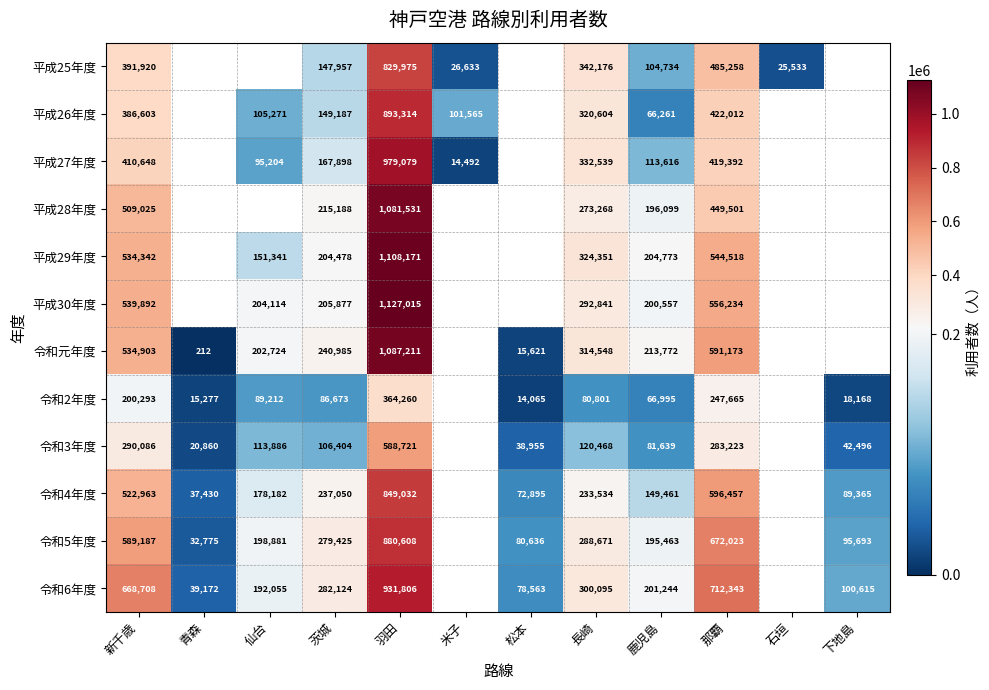

What is the difference between the highest and lowest values at 茨城?

195451